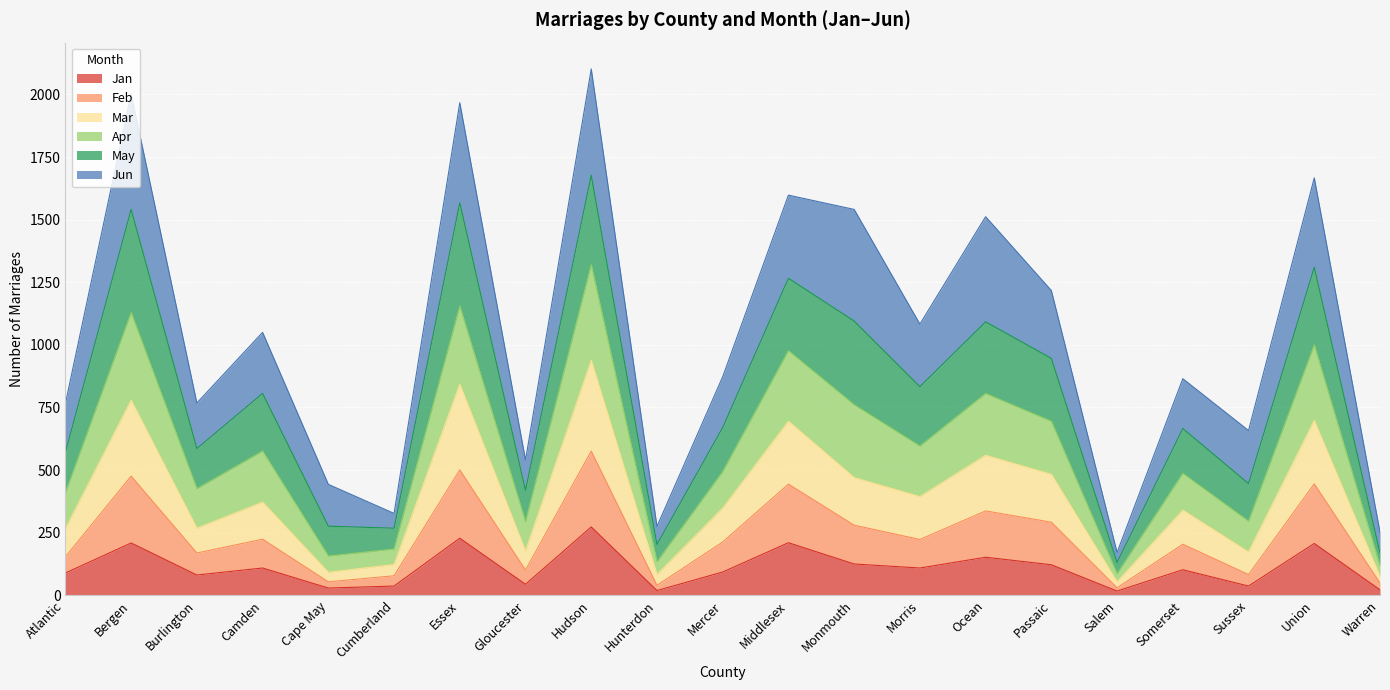

The value of Mar at Warren is 37. True or false?

False